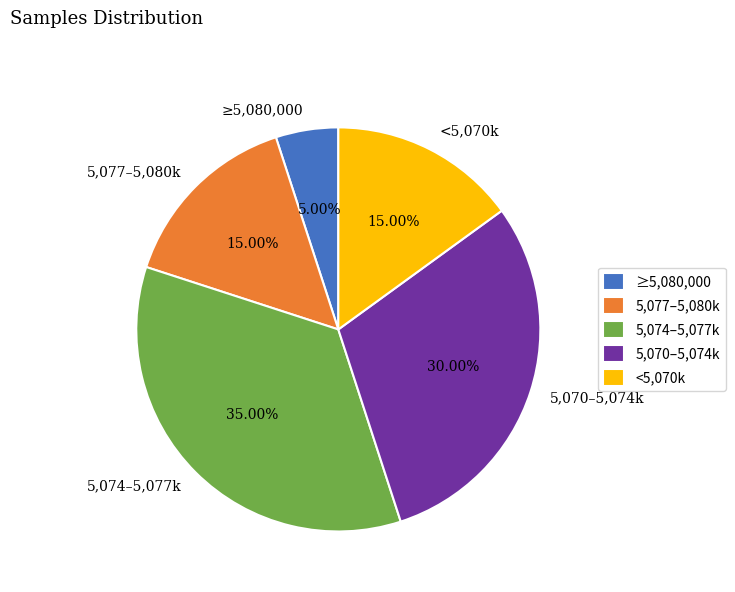

Does <5,070k account for over 50% of the chart?

No